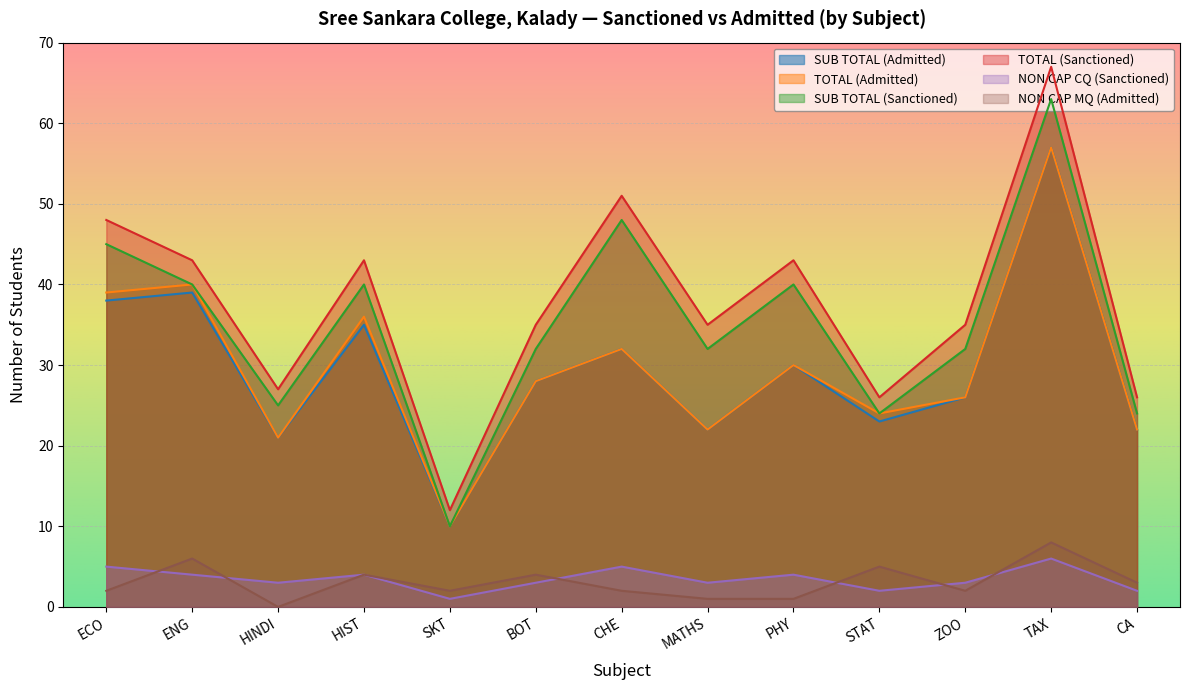

Where is the first local minimum for NON CAP MQ (Admitted)?

HINDI